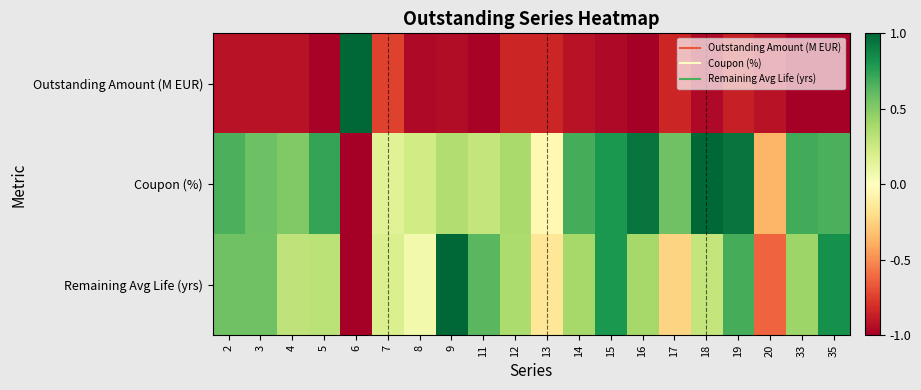

Reading left to right, extract all data points from this chart.

Outstanding Amount (M EUR): 2=-0.9	3=-0.9	4=-0.9	5=-1.0	6=1.0	7=-0.7	8=-1.0	9=-0.9	11=-1.0	12=-0.8	13=-0.8	14=-0.9	15=-1.0	16=-1.0	17=-0.8	18=-1.0	19=-0.9	20=-0.9	33=-1.0	35=-1.0
Coupon (%): 2=0.7	3=0.6	4=0.5	5=0.7	6=-1.0	7=0.2	8=0.2	9=0.4	11=0.3	12=0.4	13=-0.0	14=0.7	15=0.8	16=0.9	17=0.6	18=1.0	19=0.9	20=-0.4	33=0.7	35=0.7
Remaining Avg Life (yrs): 2=0.6	3=0.6	4=0.3	5=0.3	6=-1.0	7=0.2	8=0.1	9=1.0	11=0.6	12=0.4	13=-0.2	14=0.4	15=0.8	16=0.4	17=-0.2	18=0.3	19=0.7	20=-0.6	33=0.4	35=0.8